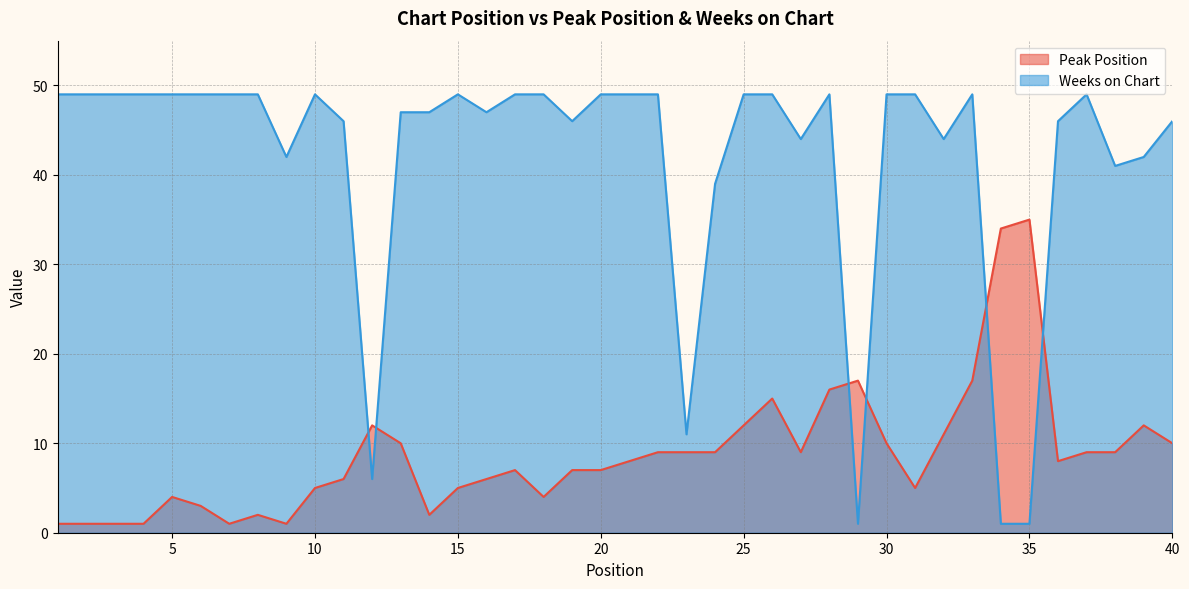

What is the value of the Peak Position point at the 25th from the left?

12